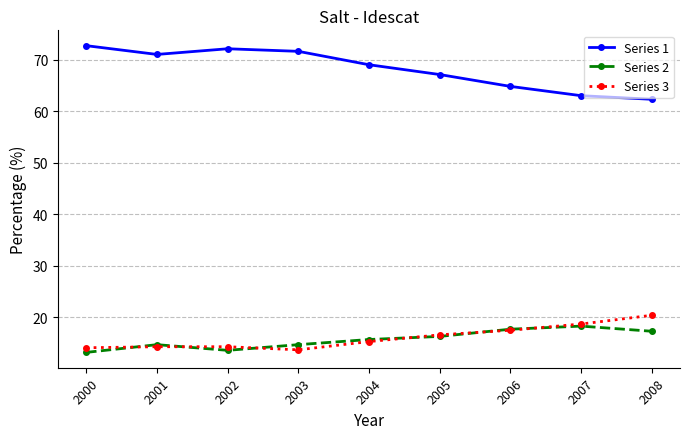

How many series are shown in this chart?

3